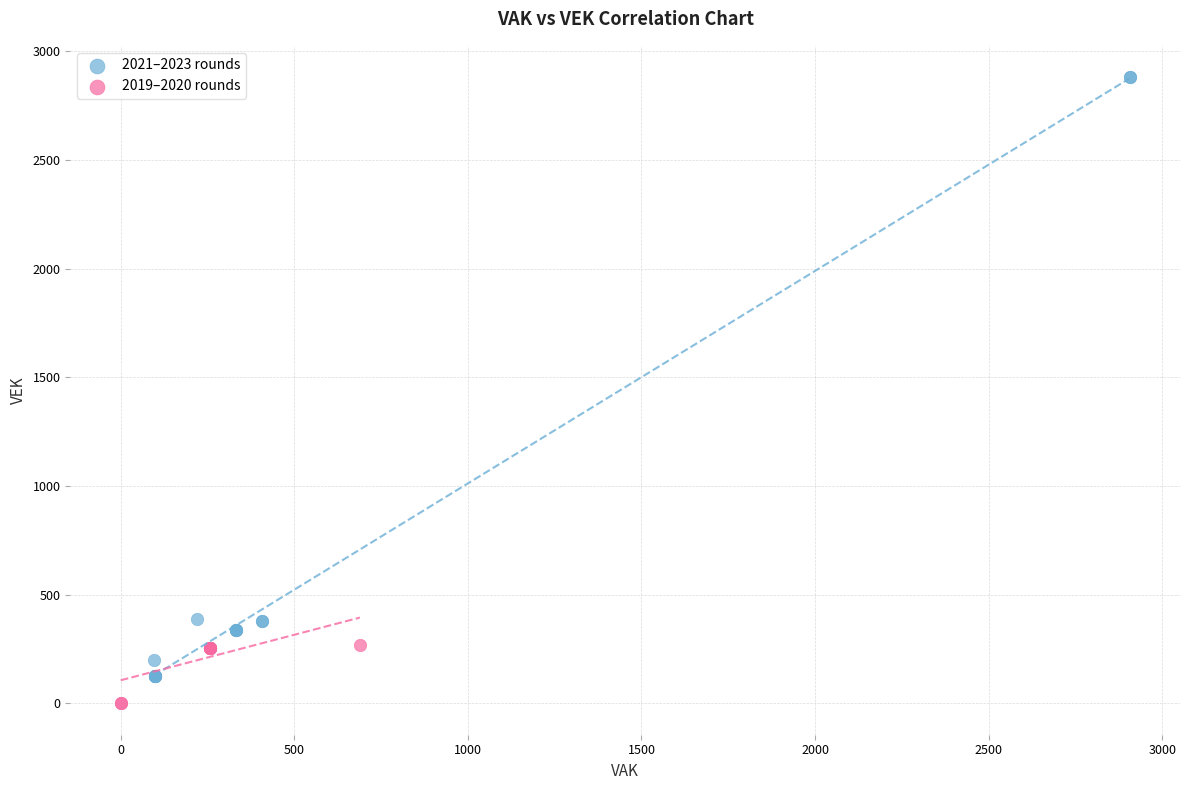

Which series has the largest Y range (max minus min)?

2021–2023 rounds